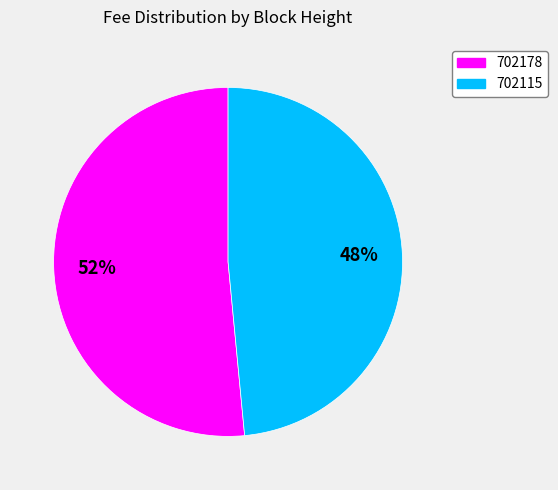

Count the number of slices in the pie.

2